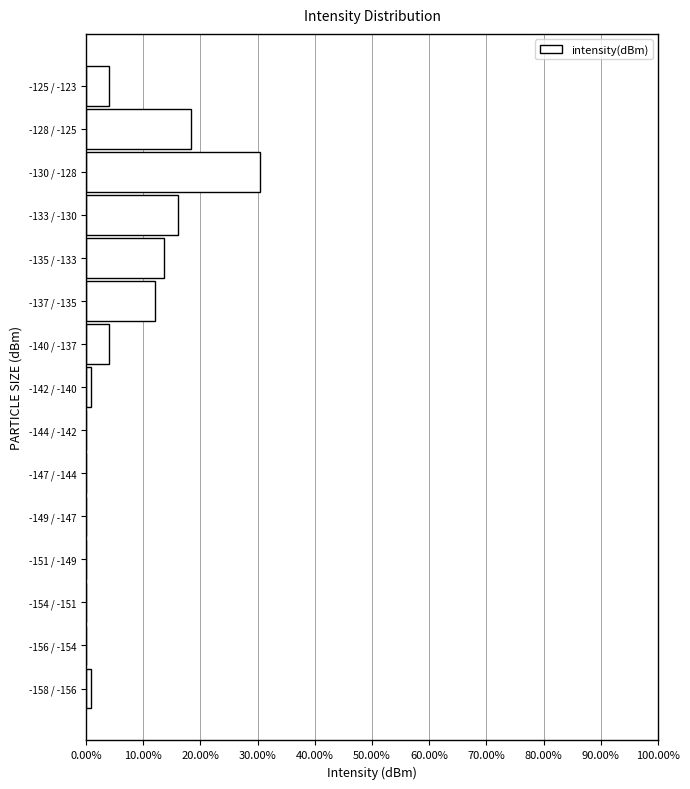

Reading bottom to top, extract all data points from this chart.

-158 / -156=0.8	-156 / -154=0.0	-154 / -151=0.0	-151 / -149=0.0	-149 / -147=0.0	-147 / -144=0.0	-144 / -142=0.0	-142 / -140=0.8	-140 / -137=4.0	-137 / -135=12.0	-135 / -133=13.6	-133 / -130=16.0	-130 / -128=30.4	-128 / -125=18.4	-125 / -123=4.0